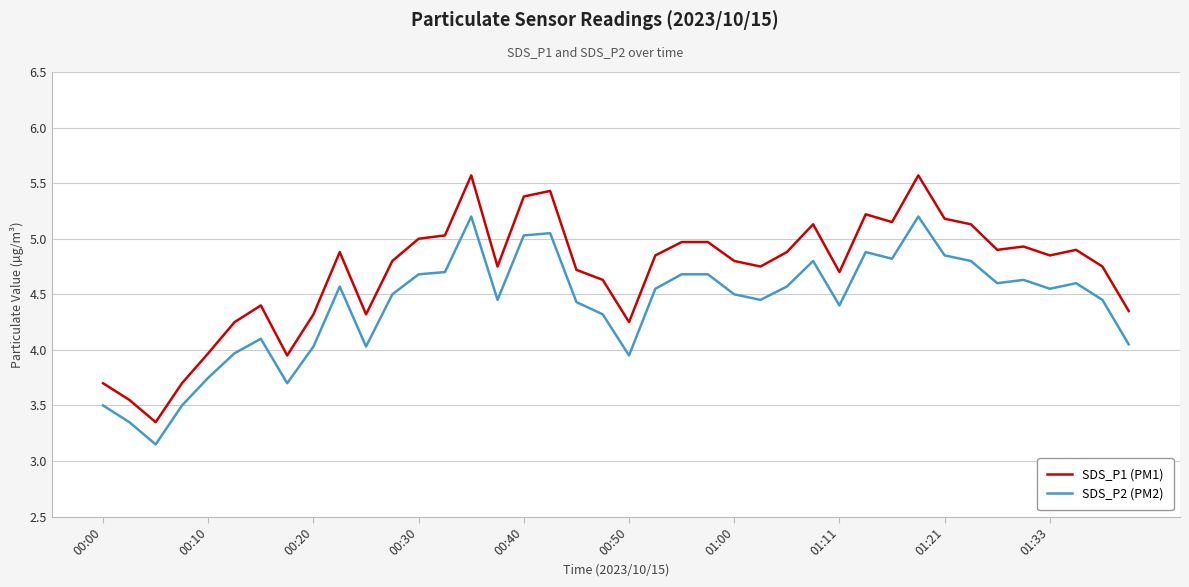

What is the difference between the maximum and minimum values in the SDS_P1 (PM1) series?

2.2